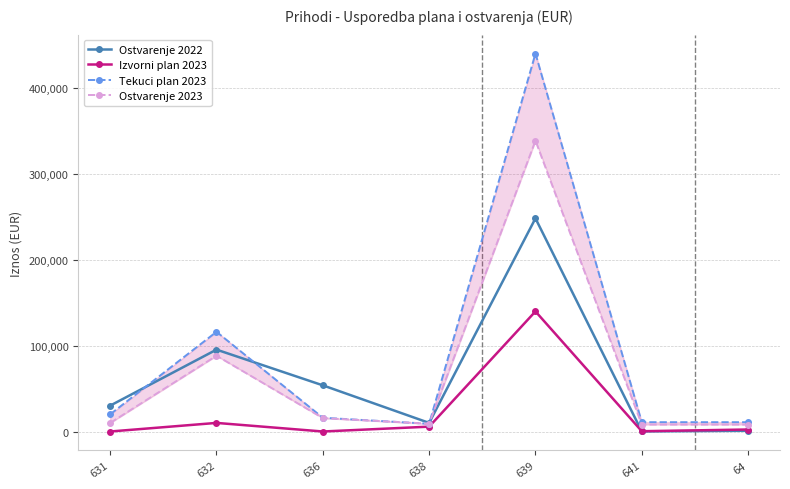

Between 641 and 632, which is larger?

632